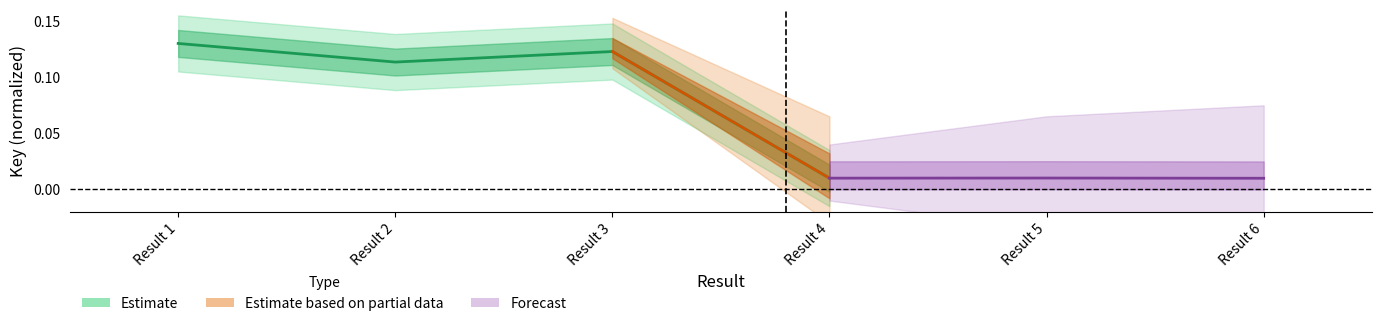

Which has a higher value, Result 1 or Result 2?

Result 1